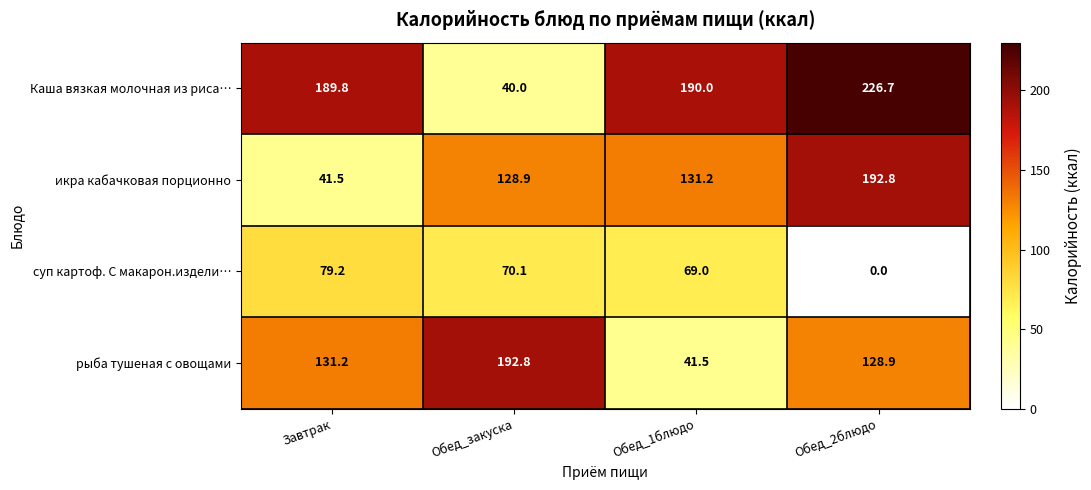

Read the суп картоф. С макарон.издели… value at Обед_1блюдо.

69.0